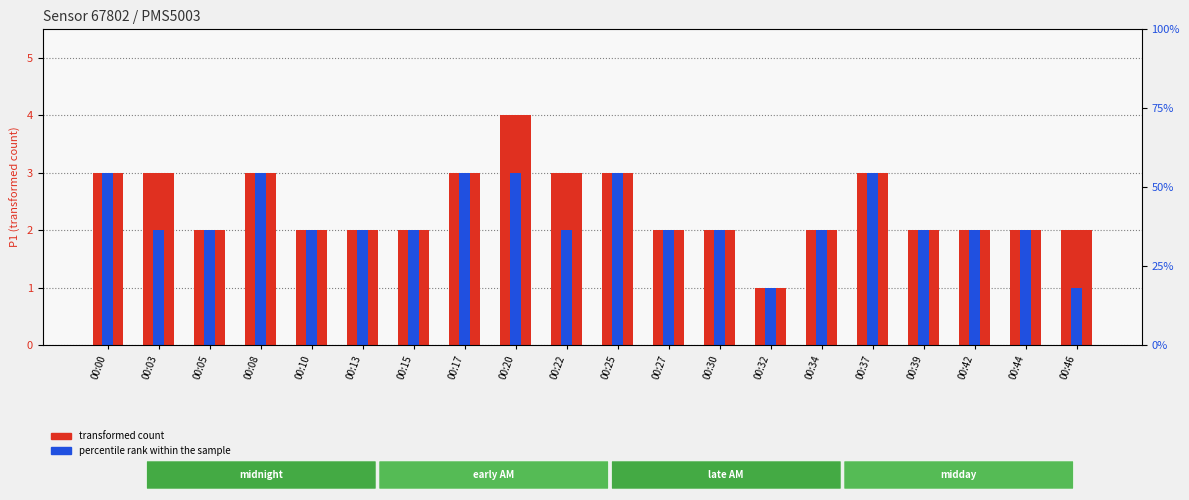

What is the lowest value of the transformed count series?

1